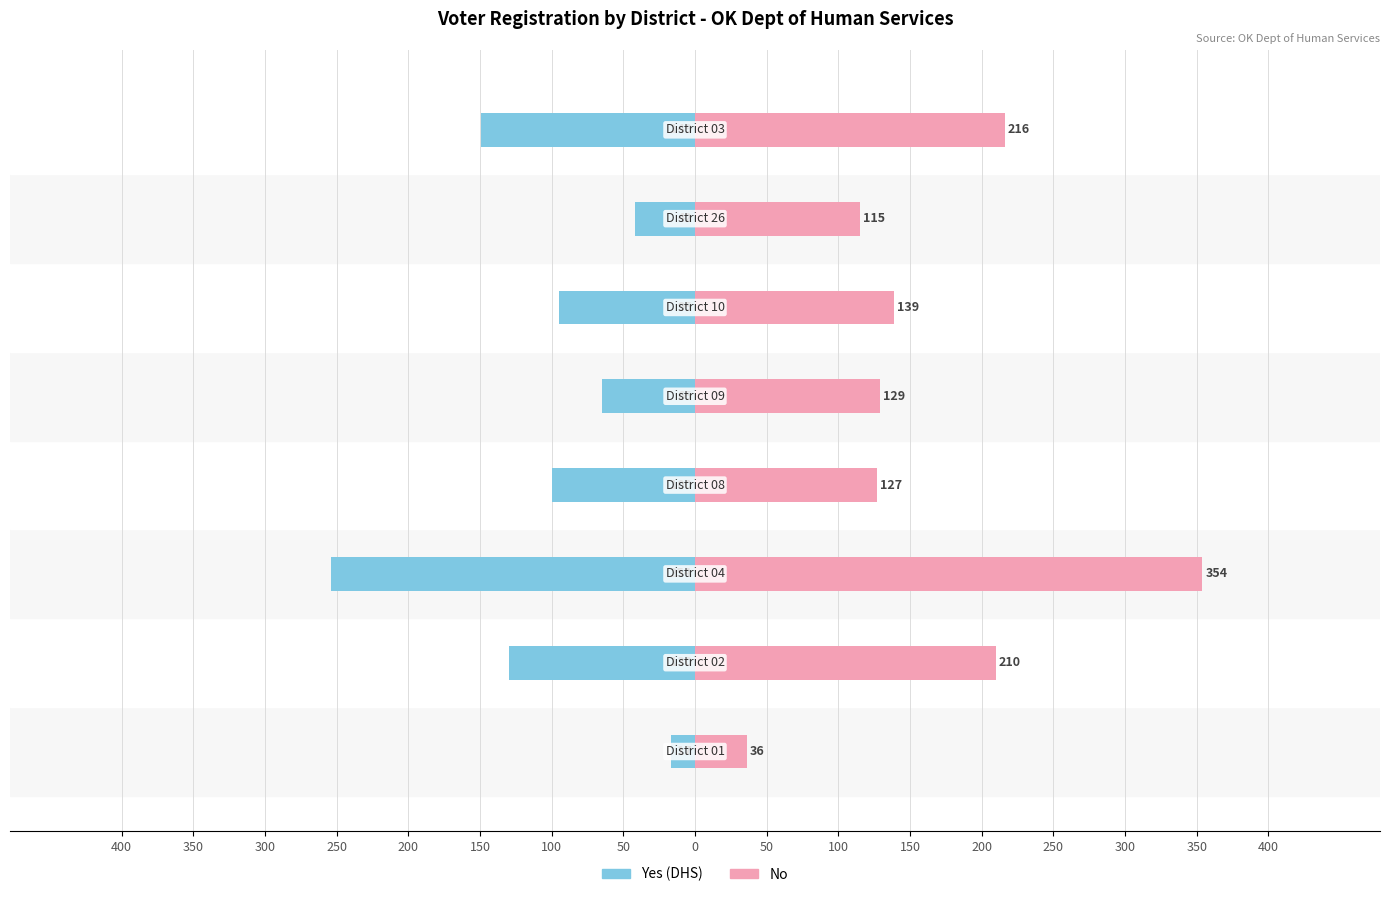

Which series has the largest range (max minus min)?

No